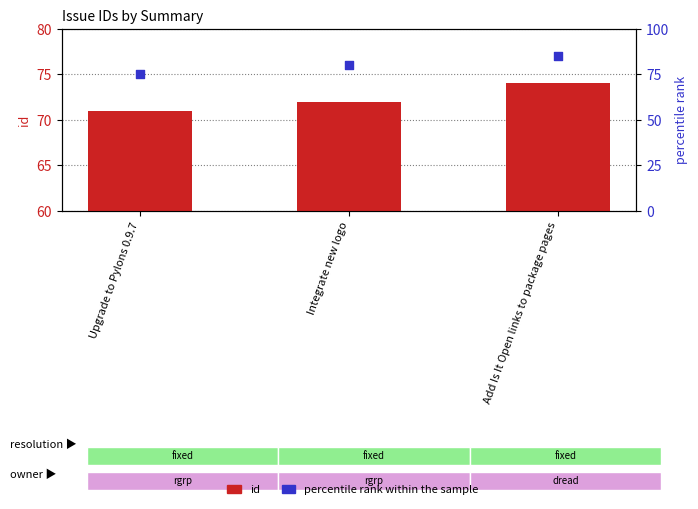

Which series reaches the minimum Y coordinate?

id